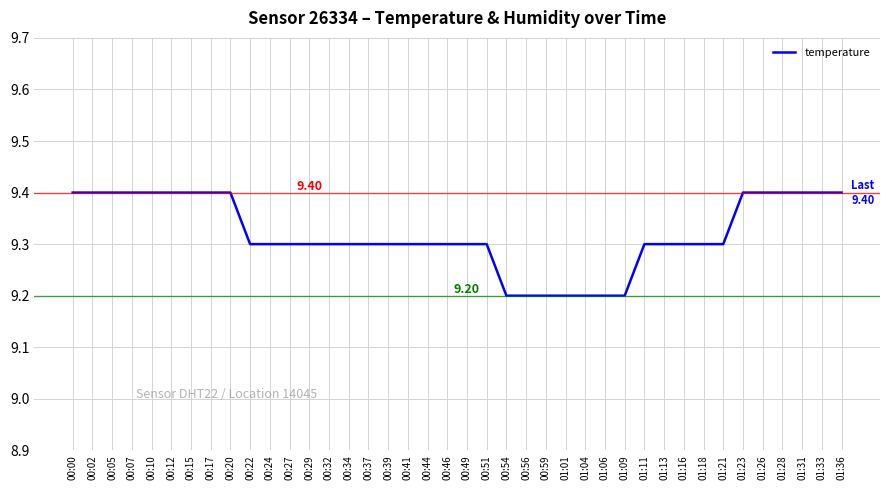

Reading left to right, what are all the values shown in this chart?

00:00=9.4	00:02=9.4	00:05=9.4	00:07=9.4	00:10=9.4	00:12=9.4	00:15=9.4	00:17=9.4	00:20=9.4	00:22=9.3	00:24=9.3	00:27=9.3	00:29=9.3	00:32=9.3	00:34=9.3	00:37=9.3	00:39=9.3	00:41=9.3	00:44=9.3	00:46=9.3	00:49=9.3	00:51=9.3	00:54=9.2	00:56=9.2	00:59=9.2	01:01=9.2	01:04=9.2	01:06=9.2	01:09=9.2	01:11=9.3	01:13=9.3	01:16=9.3	01:18=9.3	01:21=9.3	01:23=9.4	01:26=9.4	01:28=9.4	01:31=9.4	01:33=9.4	01:36=9.4